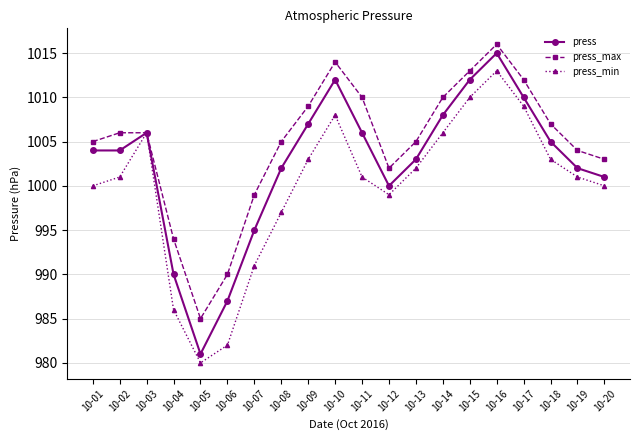

Does the chart display data point markers on the line(s)?

Yes